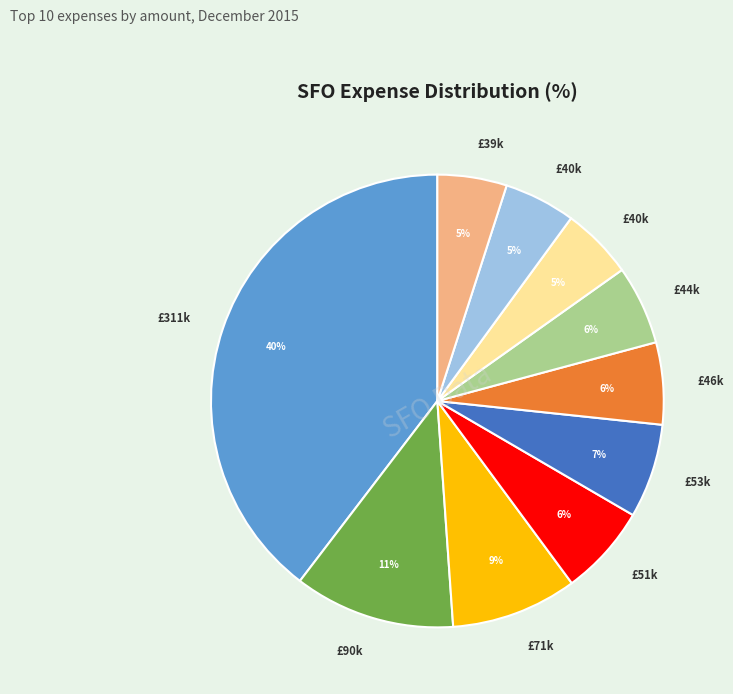

Count the number of slices in the pie.

10